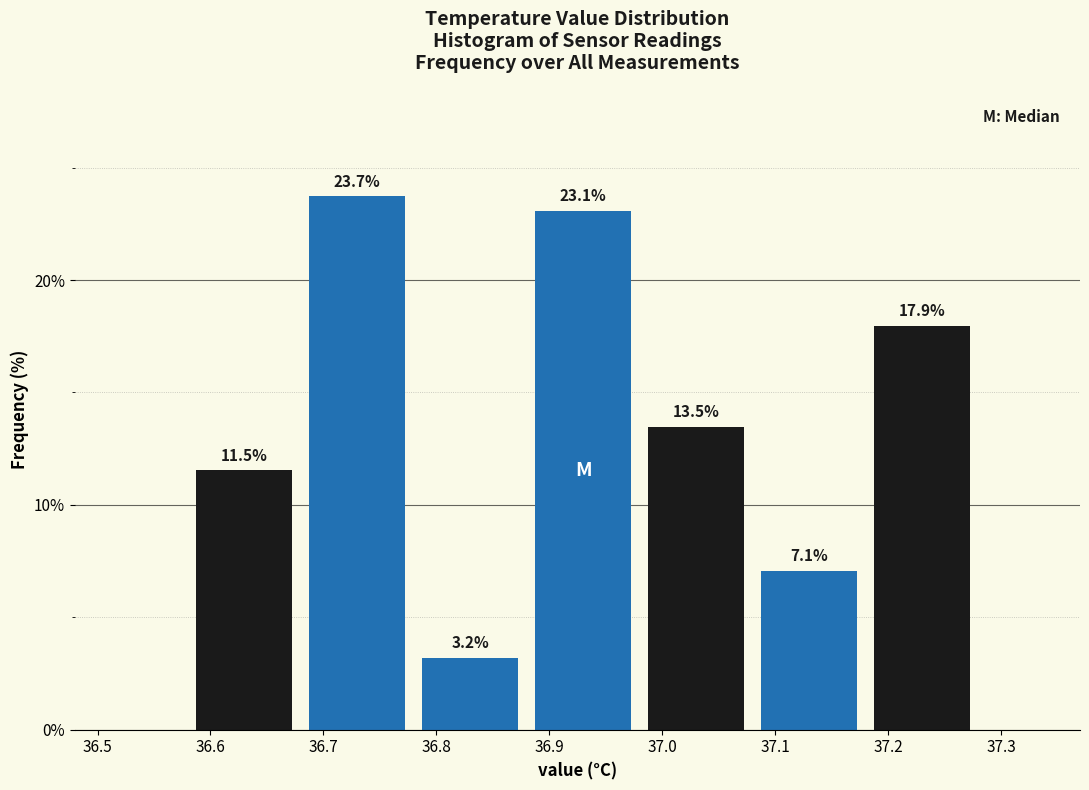

Over which range of the x-axis is the bar tallest?

36.68 to 36.78